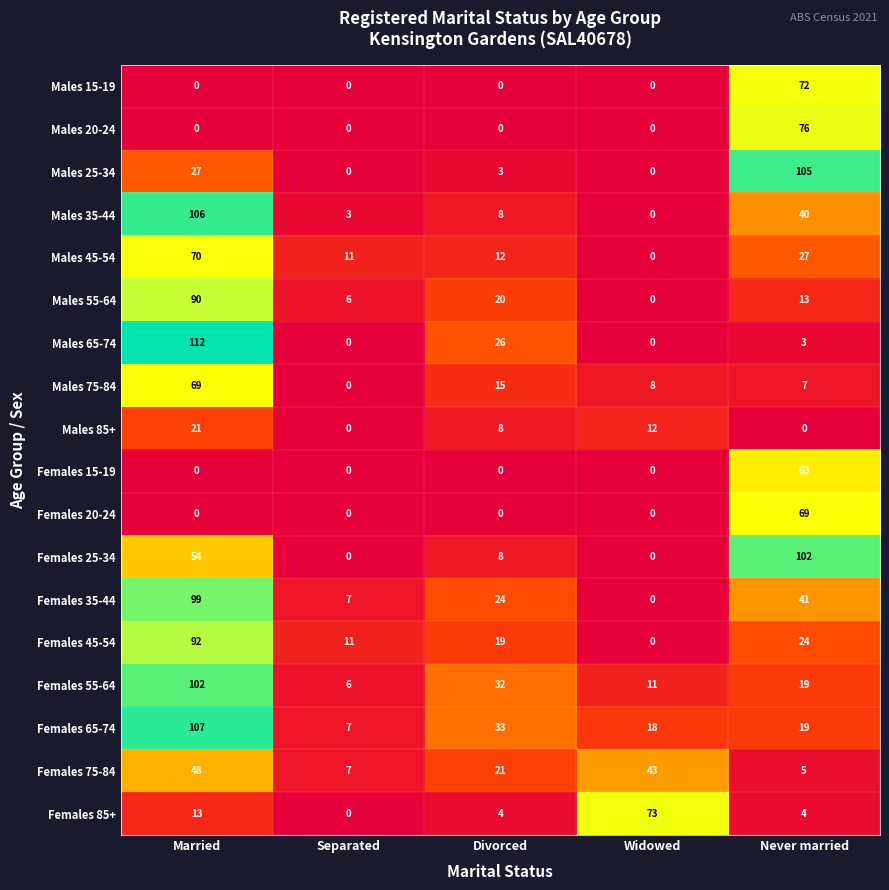

What is the difference between the maximum and second lowest values in the Females 55-64 series?

91